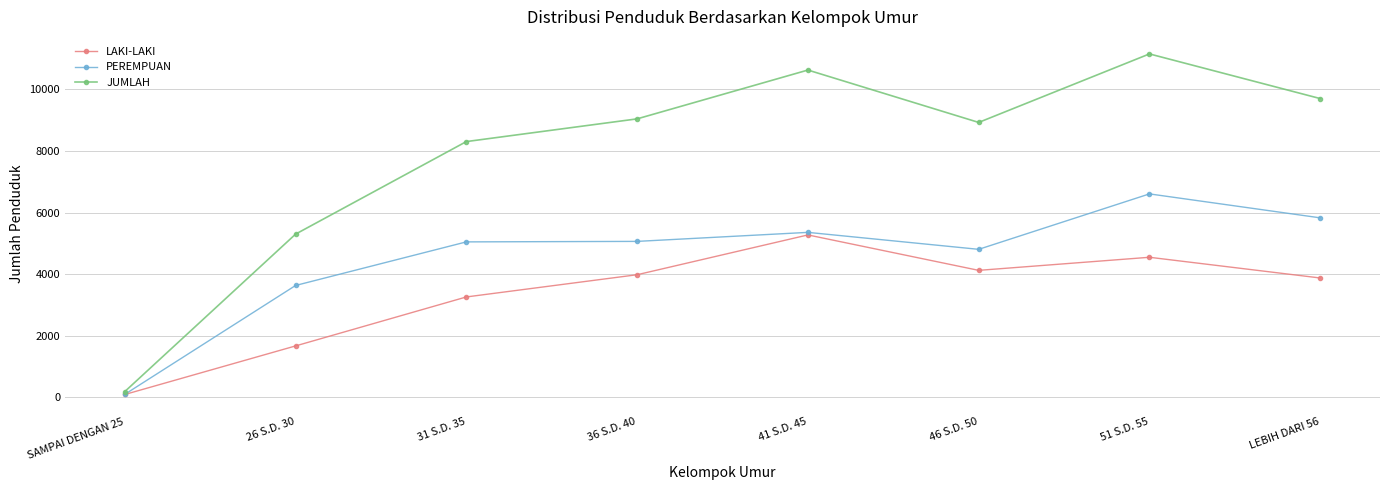

What are all the series names shown in the legend?

LAKI-LAKI, PEREMPUAN, JUMLAH